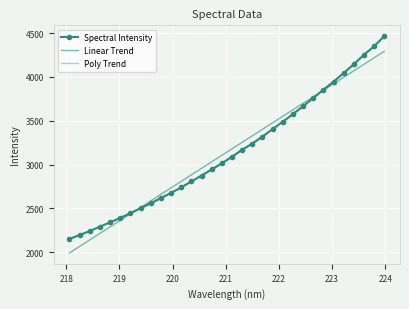

True or false: Poly Trend has more than 1 interior local peaks.

False